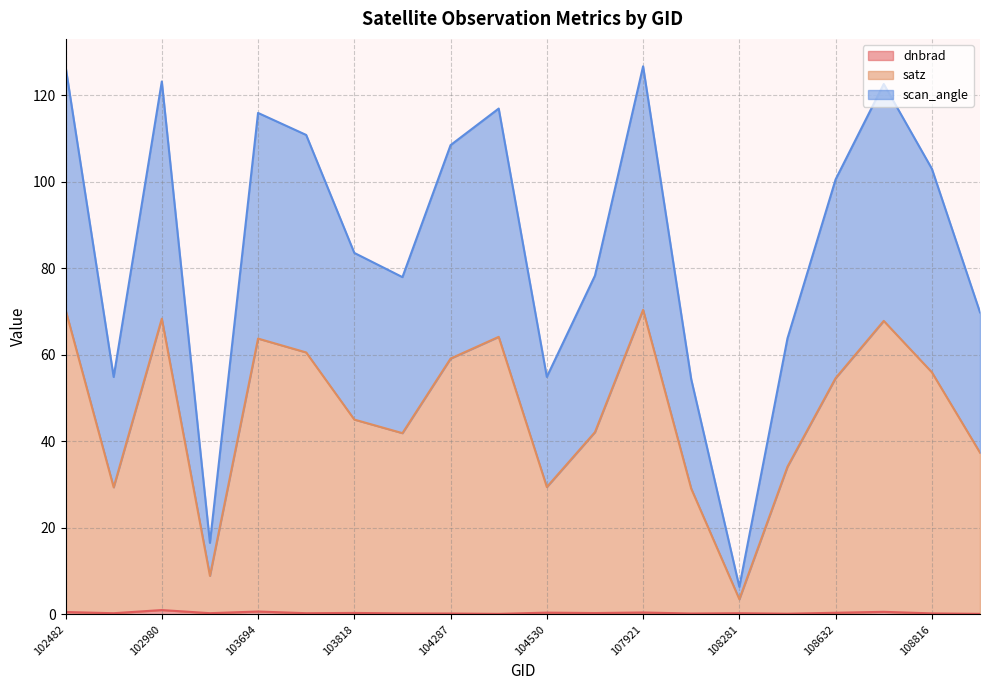

True or false: scan_angle has more than 0 interior local peaks.

True